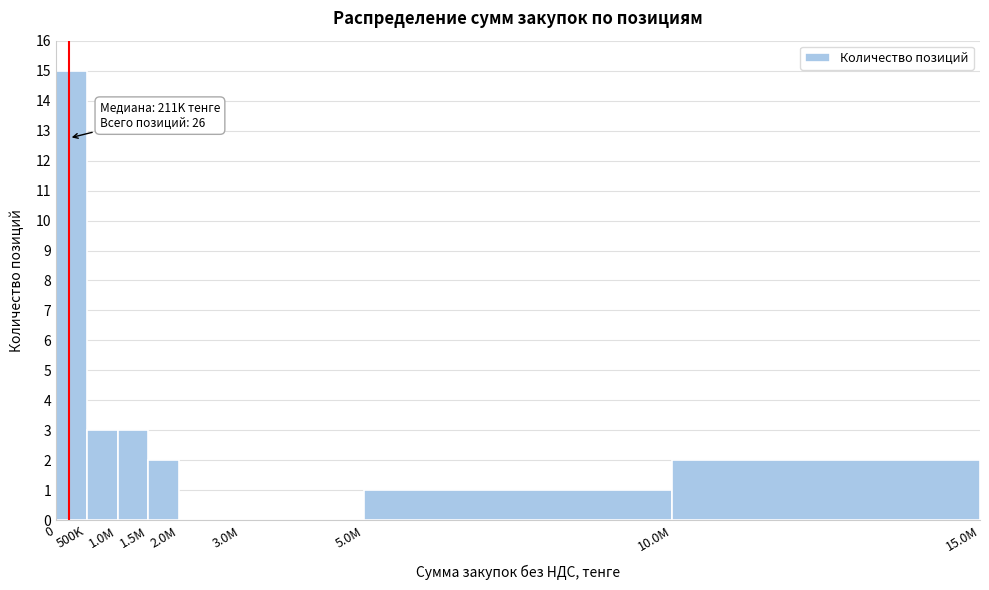

Reading right to left, transcribe all the data shown in this chart.

10.0M=2	5.0M=1	3.0M=0	2.0M=0	1.5M=2	1.0M=3	500K=3	0=15